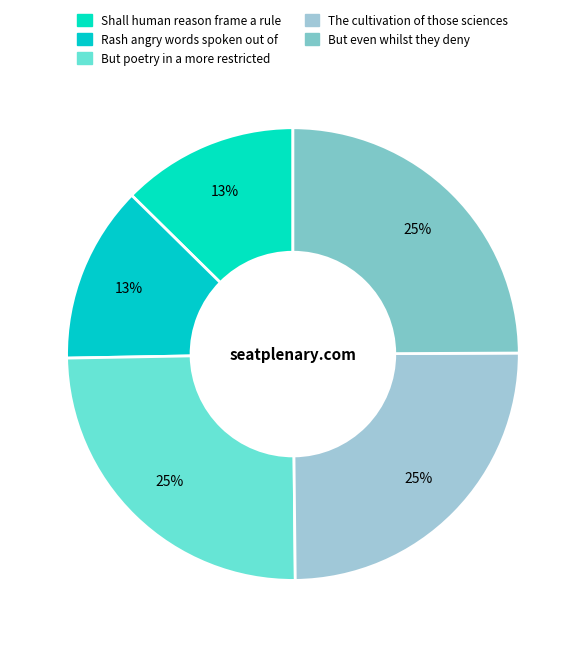

What percentage is NOT represented by Rash angry words spoken out of?

87.3%